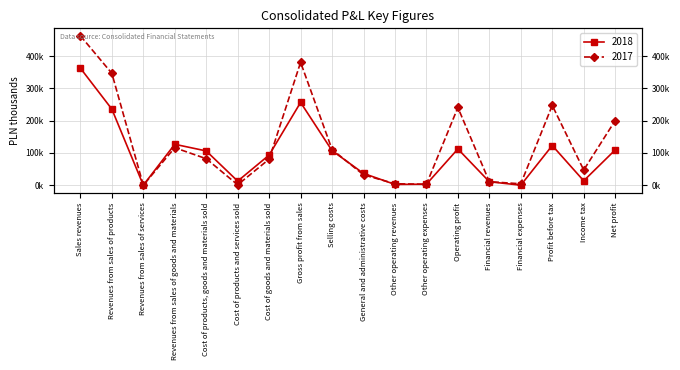

What is the spread (max minus min) of values at Income tax?

33436